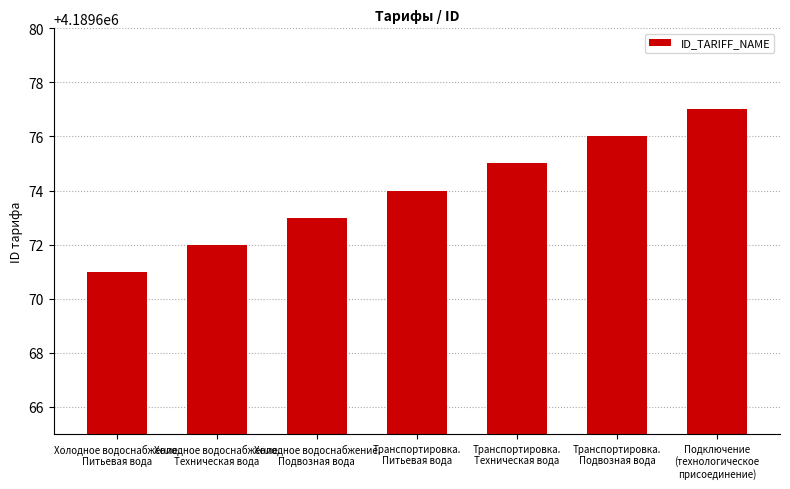

What is the change in value from Холодное водоснабжение.
Питьевая вода to Подключение
(технологическое
присоединение)?

+6